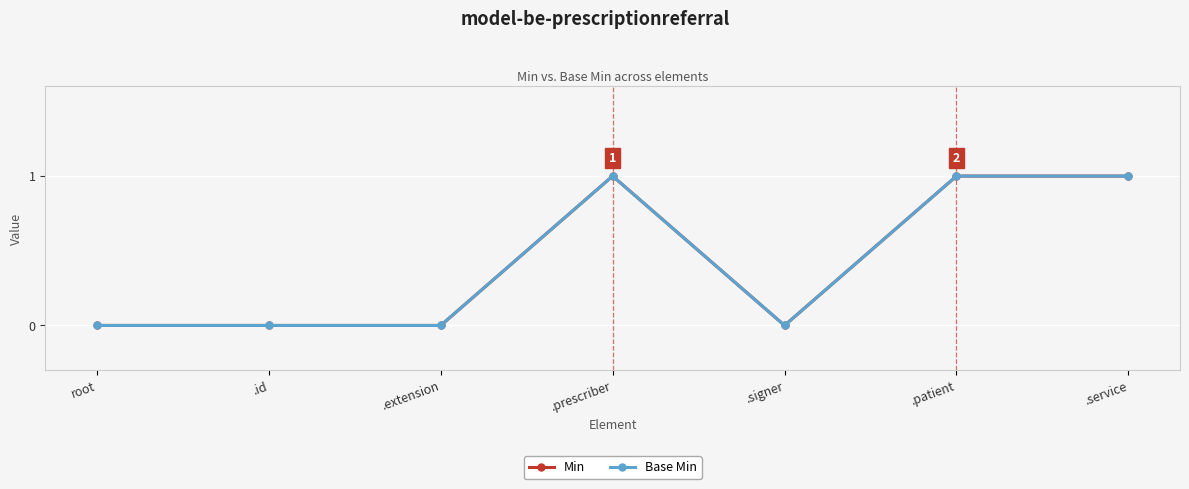

Is it true that Min equals 0 at .id?

True